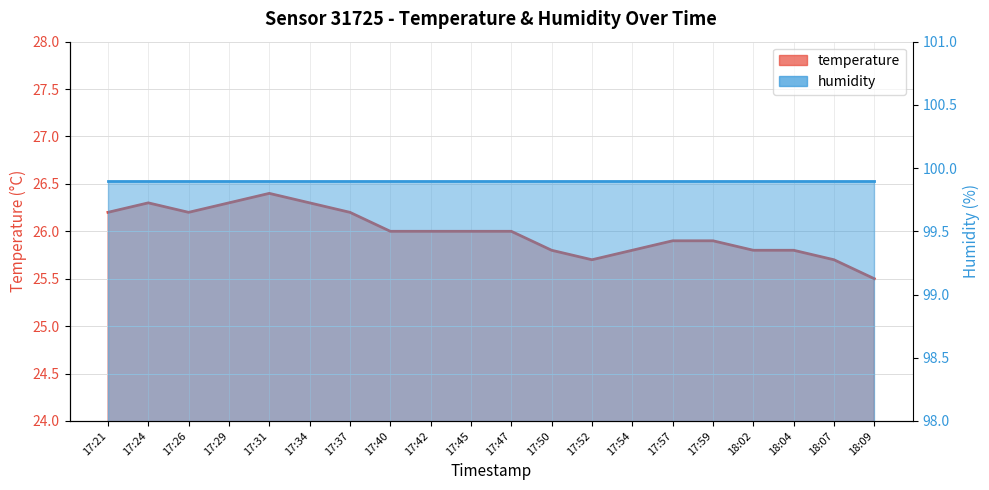

What is the label of the 14th point from the right?

17:37